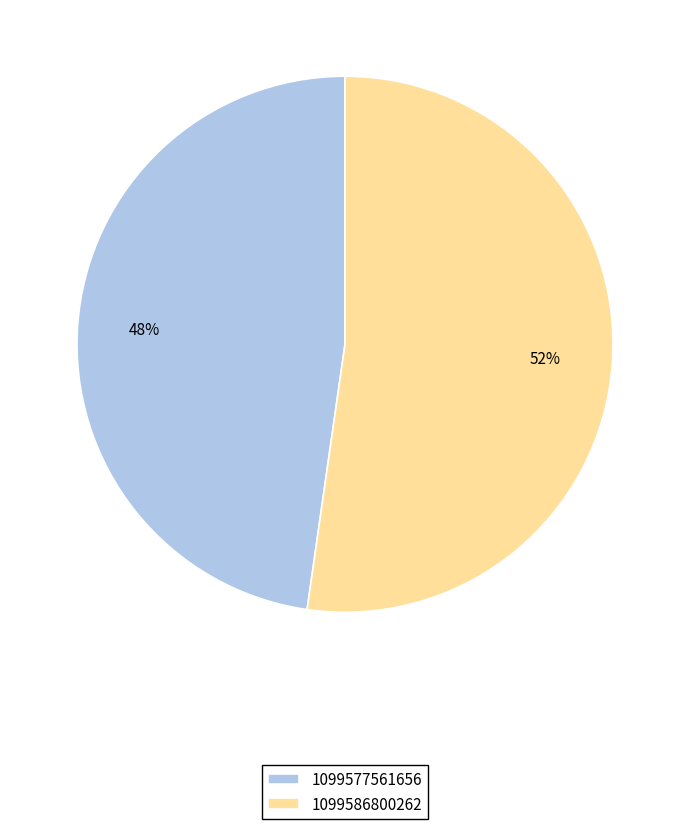

Between 1099577561656 and 1099586800262, which is larger?

1099586800262